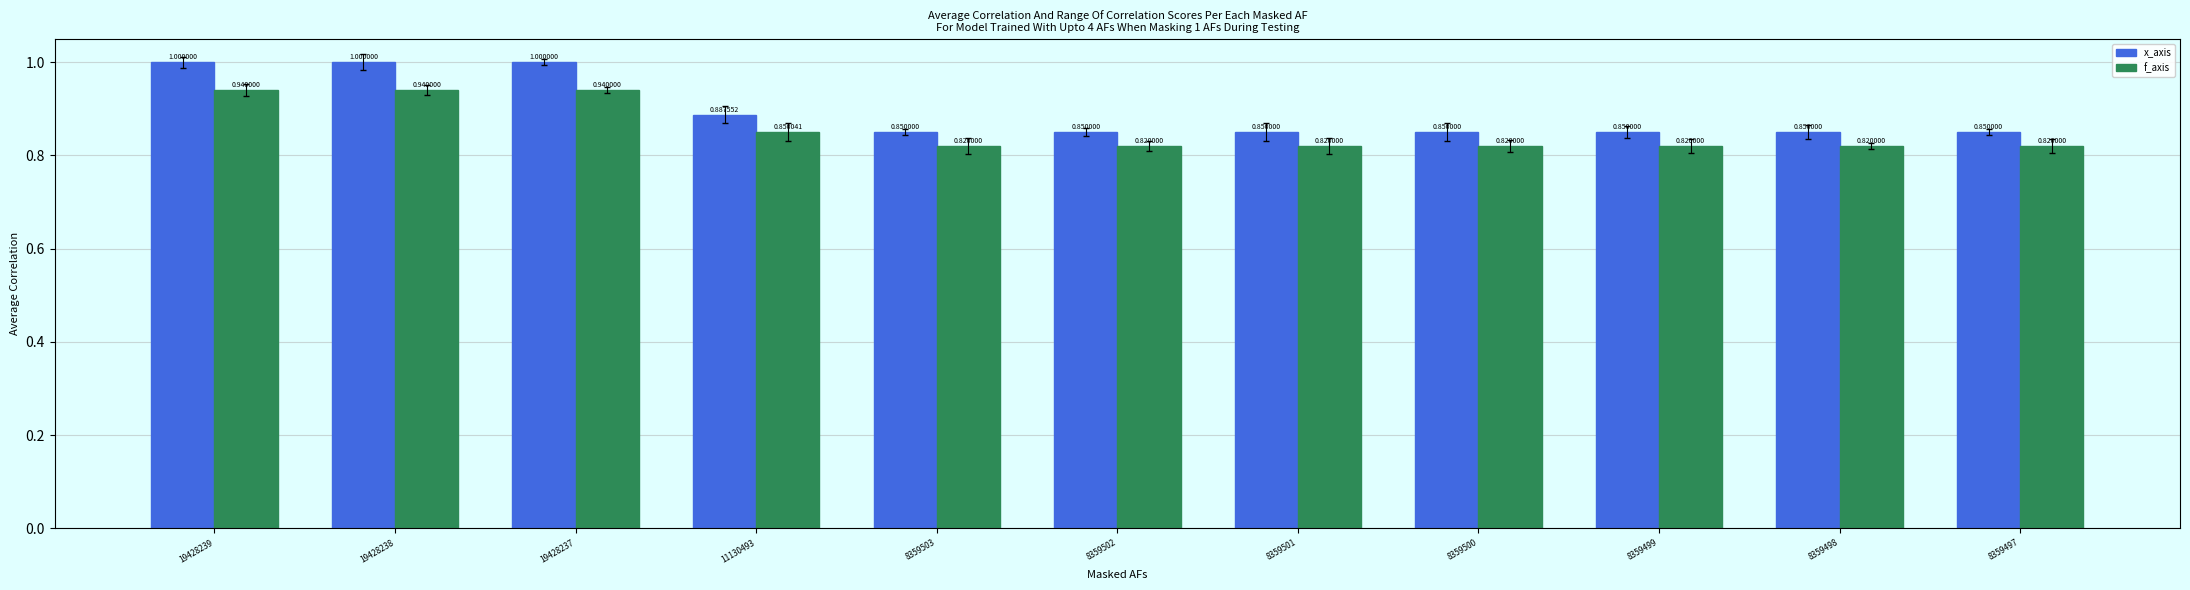

At which category is the sum across all series the highest?

19428239